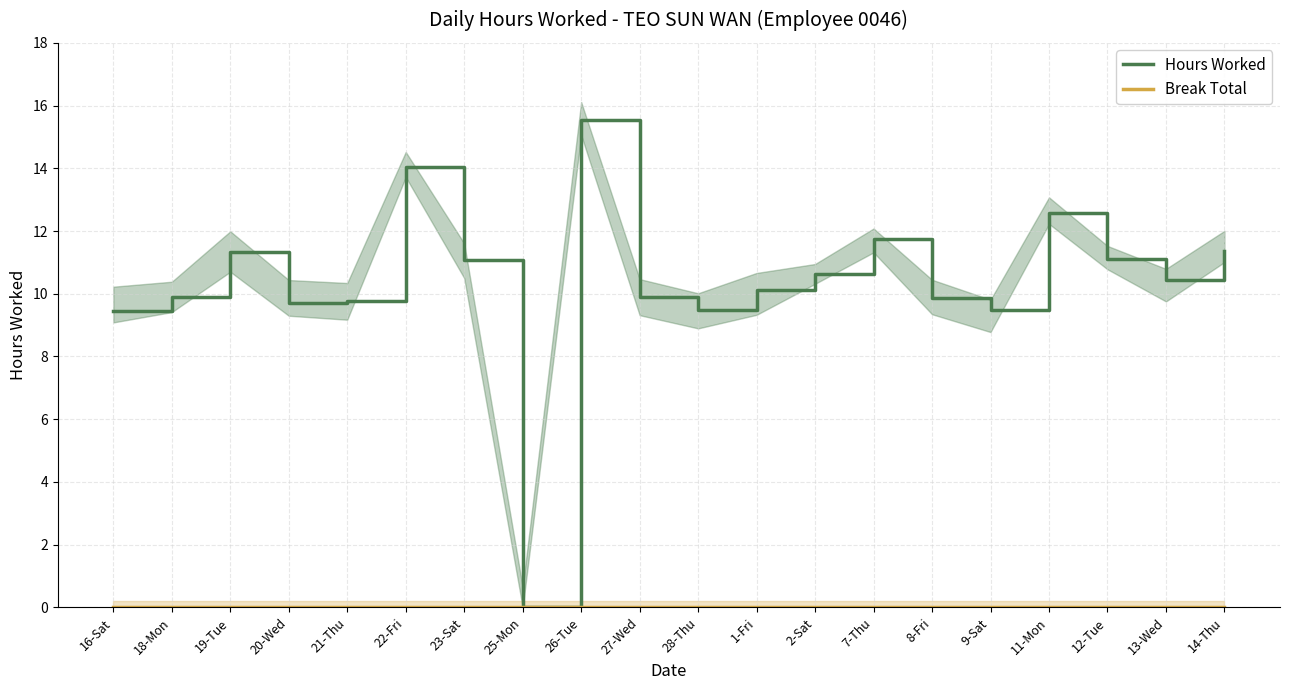

At which category does Hours Worked reach its first local valley?

20-Wed